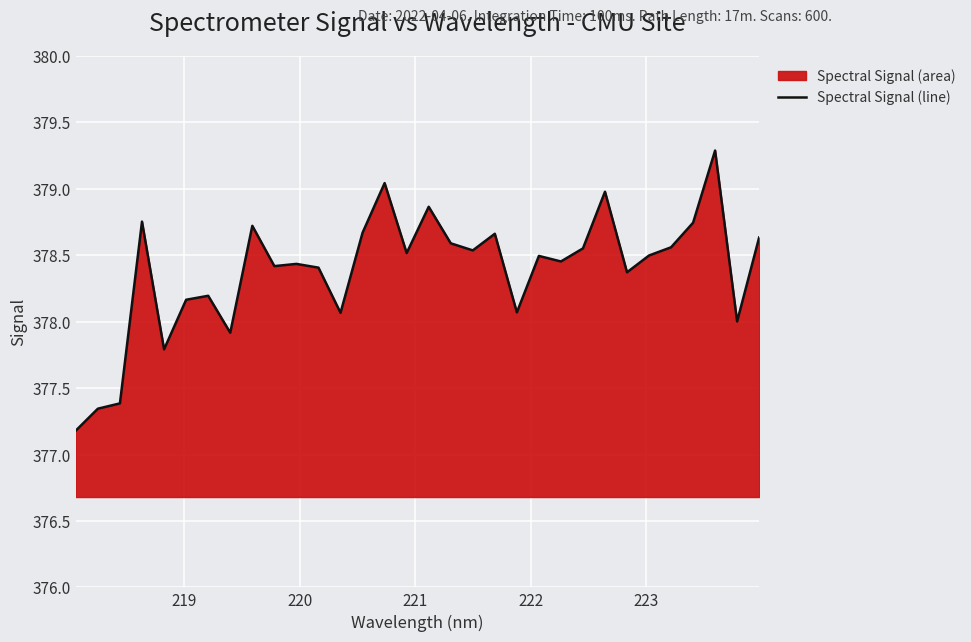

What is the smallest value displayed?

377.2